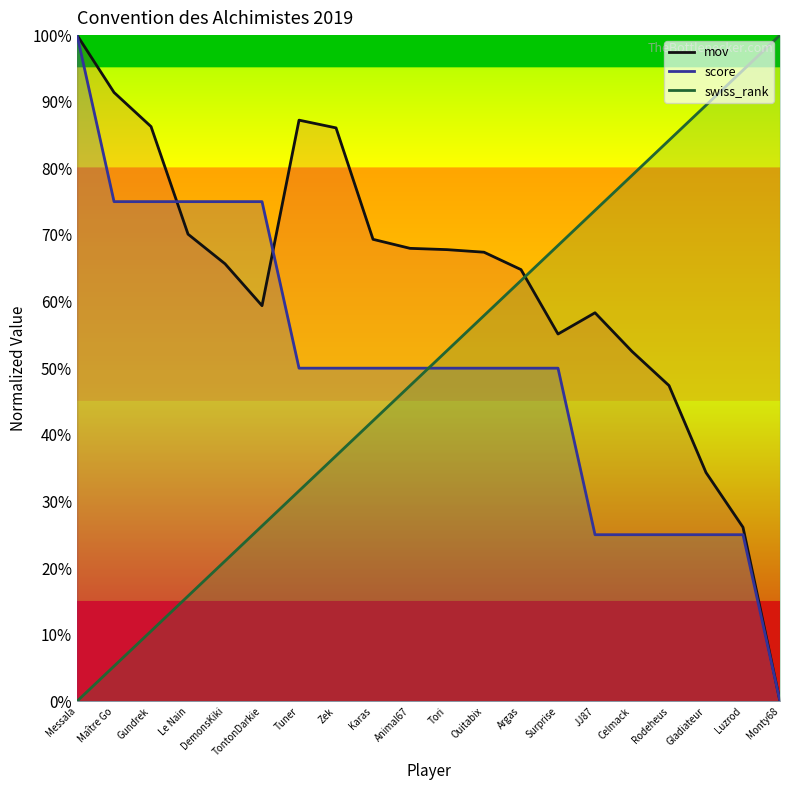

What is the approximate value of mov at Luzrod?

26.1